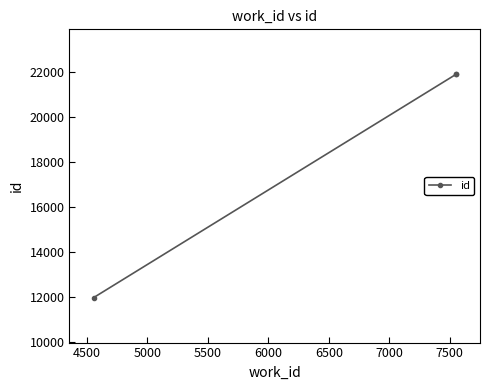

The value at 4000 is 4379. True or false?

False